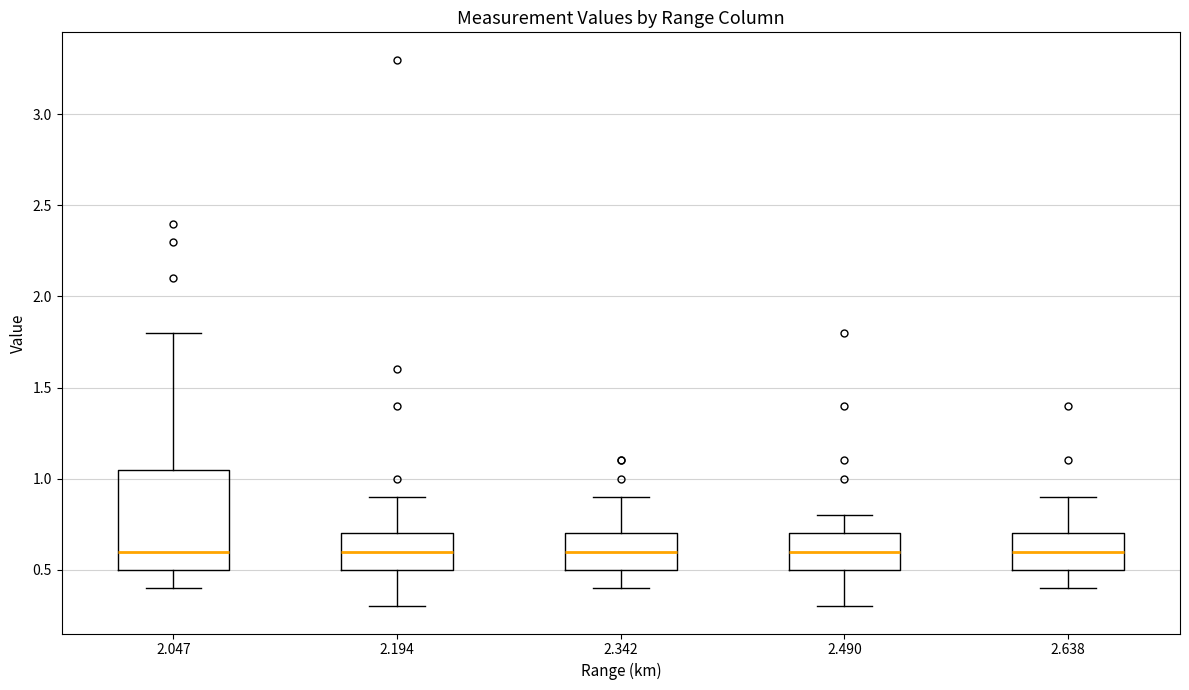

Which box is the tallest, from its lower edge to its upper edge?

2.047